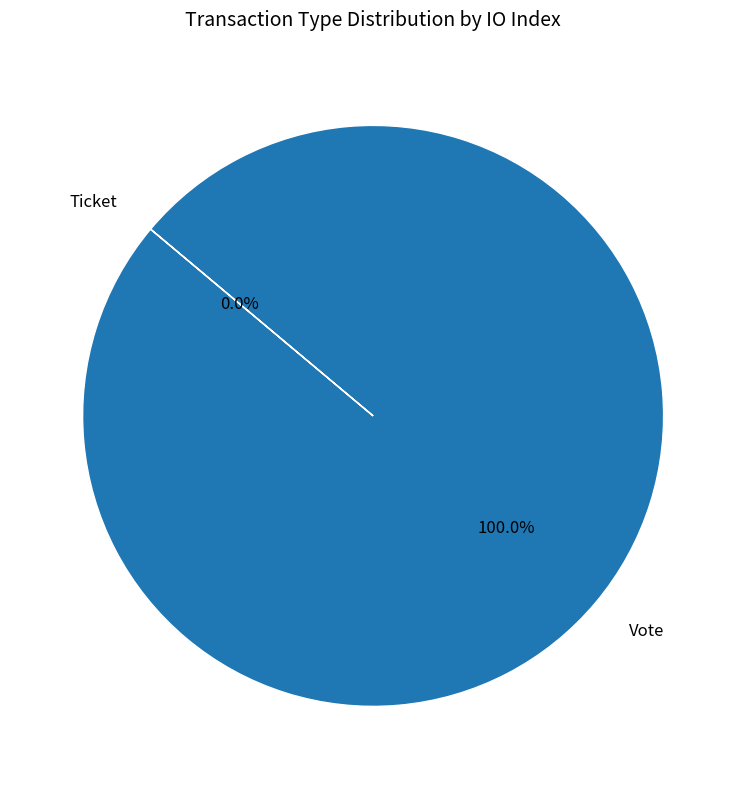

What is the largest slice in the pie chart?

Vote